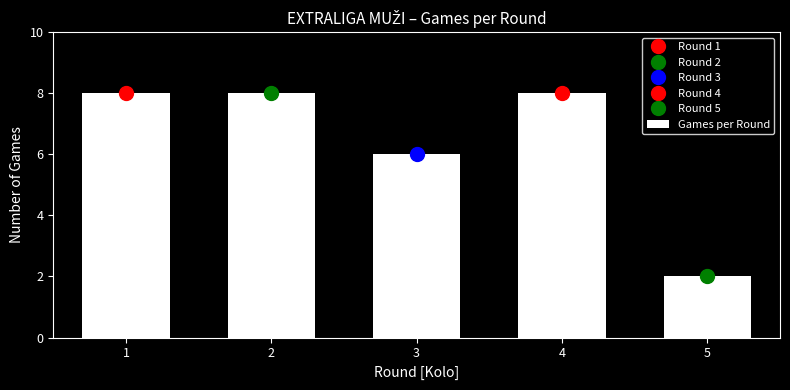

How many data points are less than 8?

2